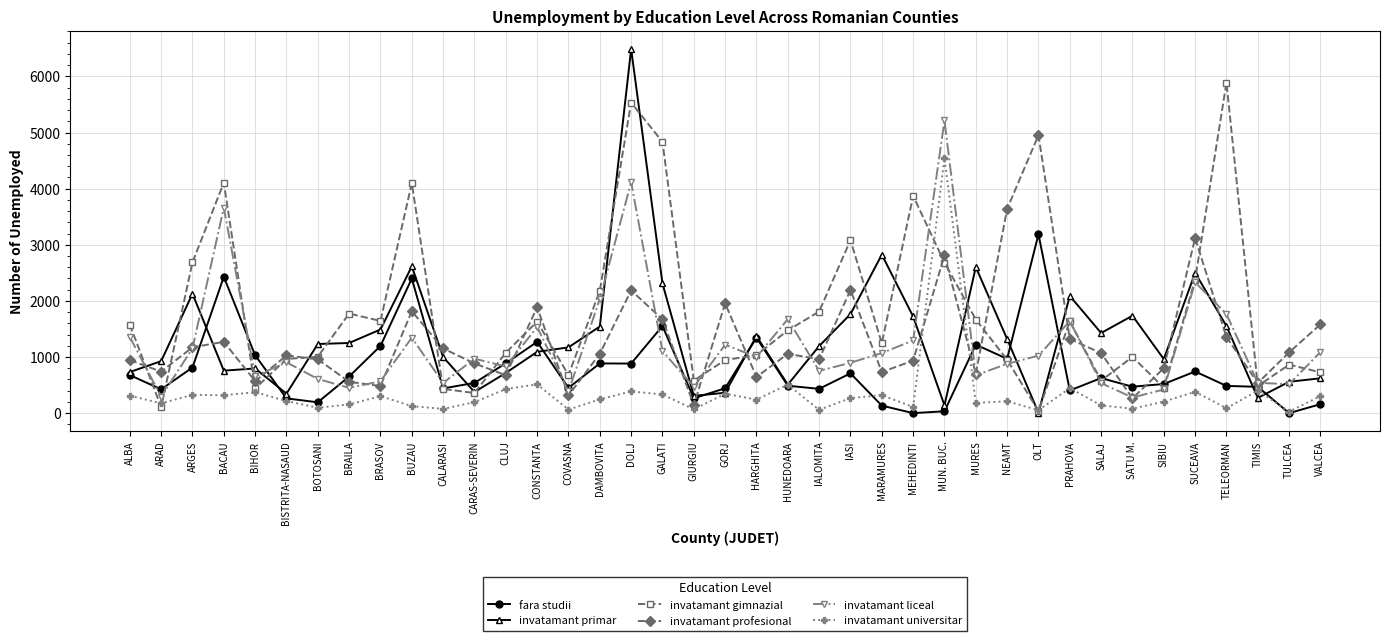

Where is the first local maximum for invatamant liceal?

BACAU